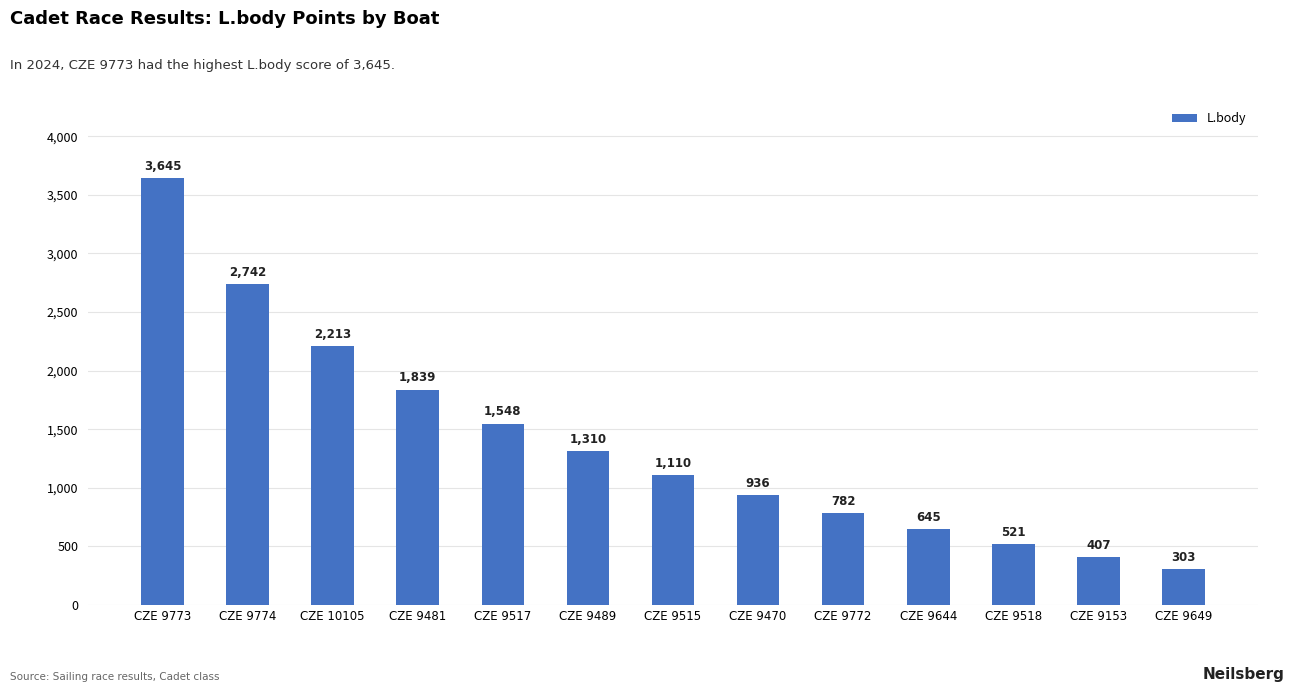

How many data points does each series have?

13